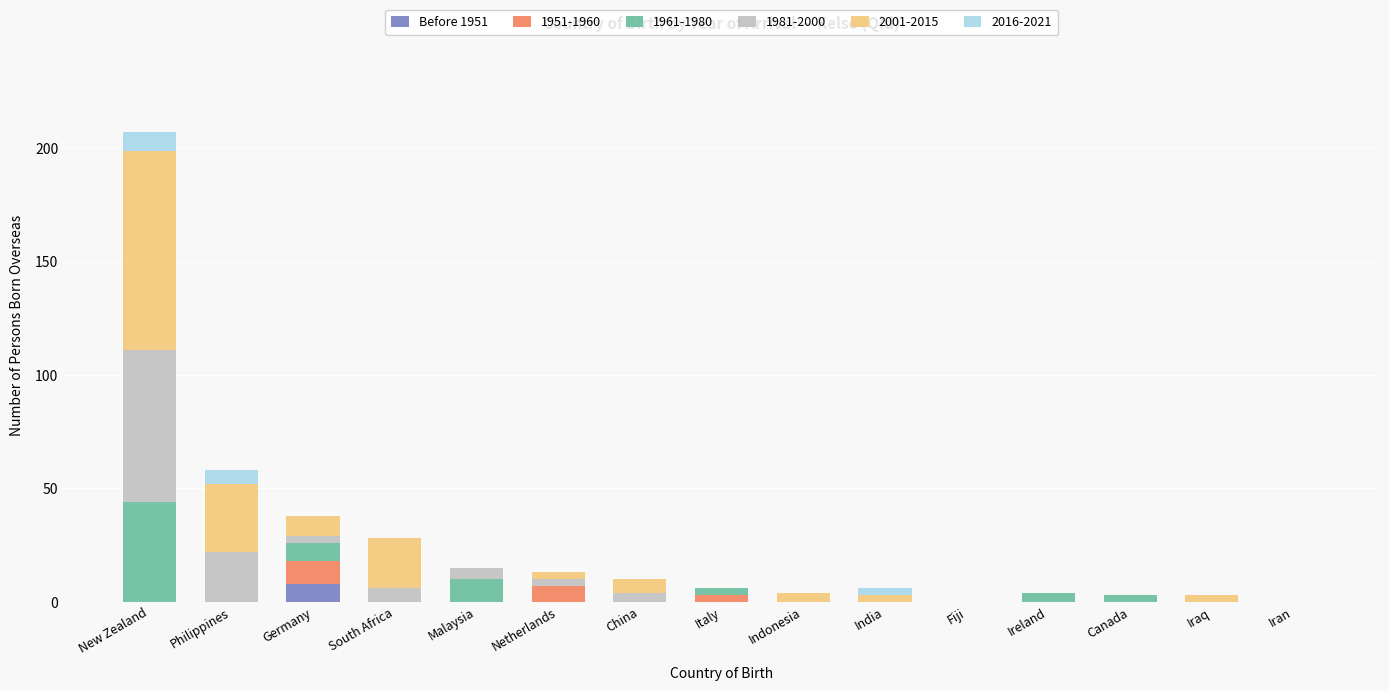

The Before 1951 series shows 0 at Italy. True or false?

True